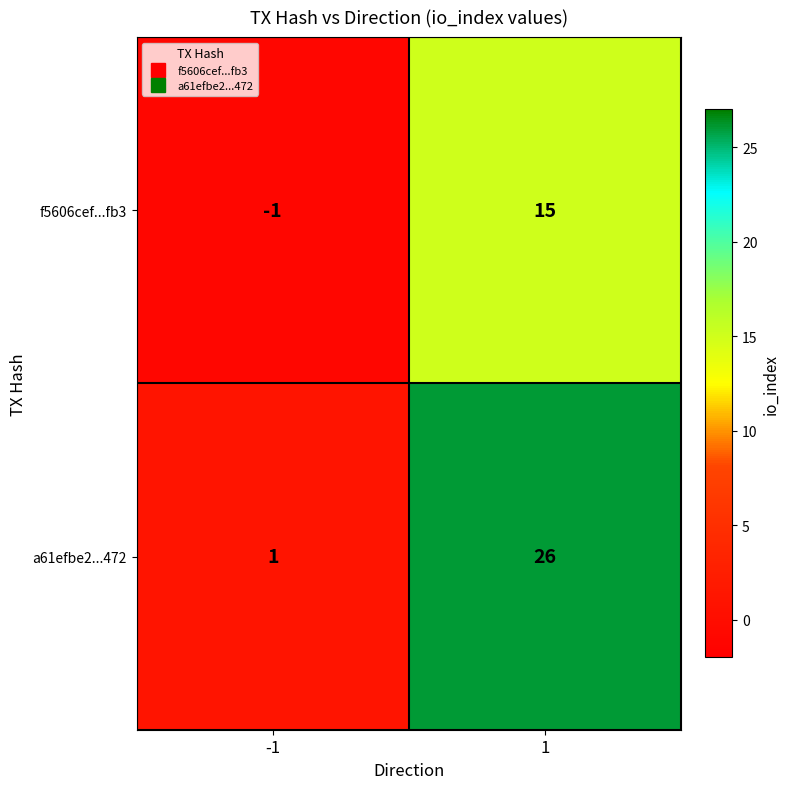

What is the approximate value of a61efbe2...472 at 1, to the nearest 5?

25